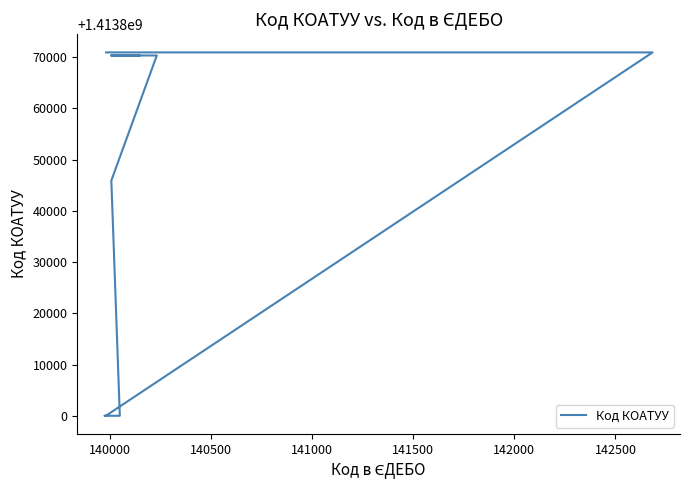

What is the value of the 4th point from the left?

1413845900